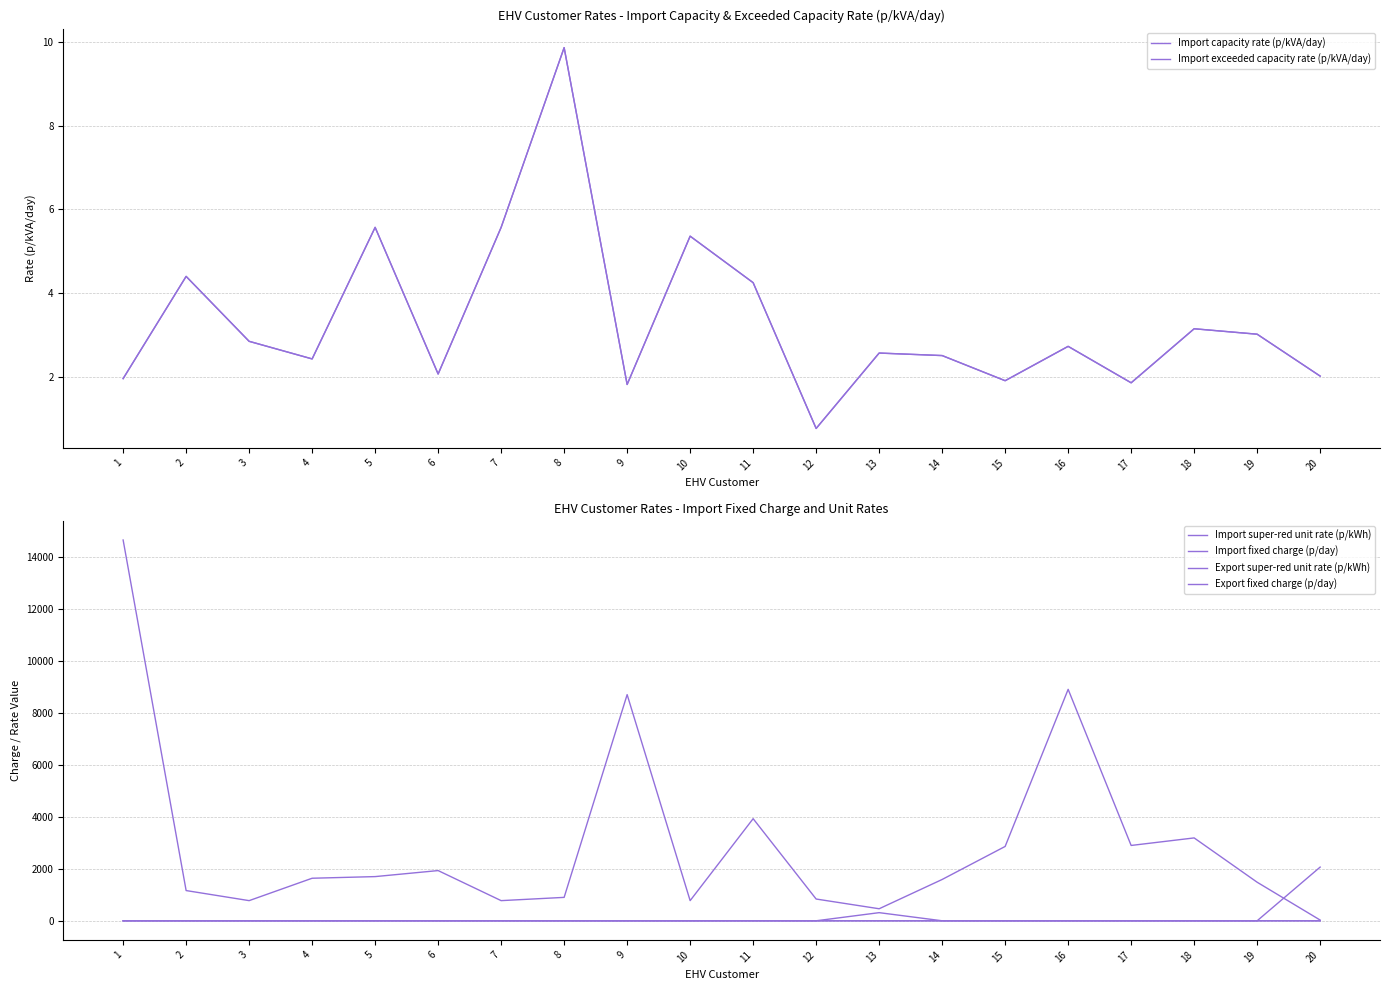

Which label corresponds to the largest value in the chart?

1